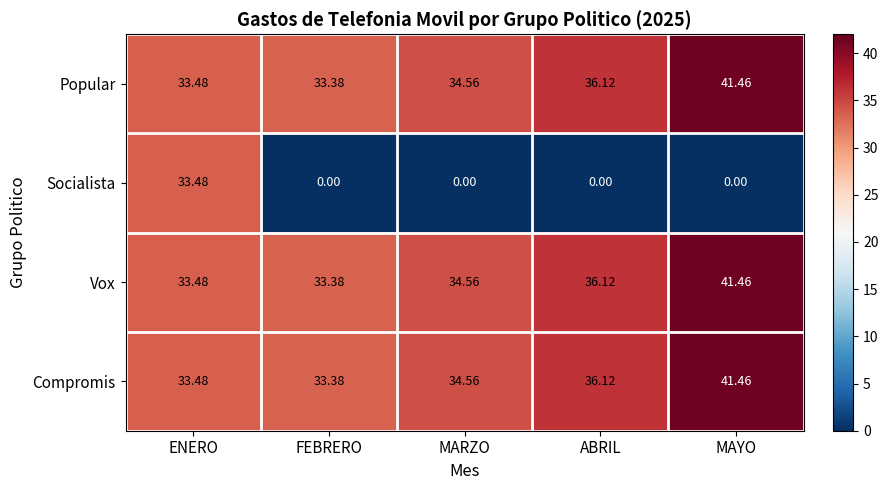

Is the value of Popular at ABRIL greater than the value of Compromis at ENERO?

Yes